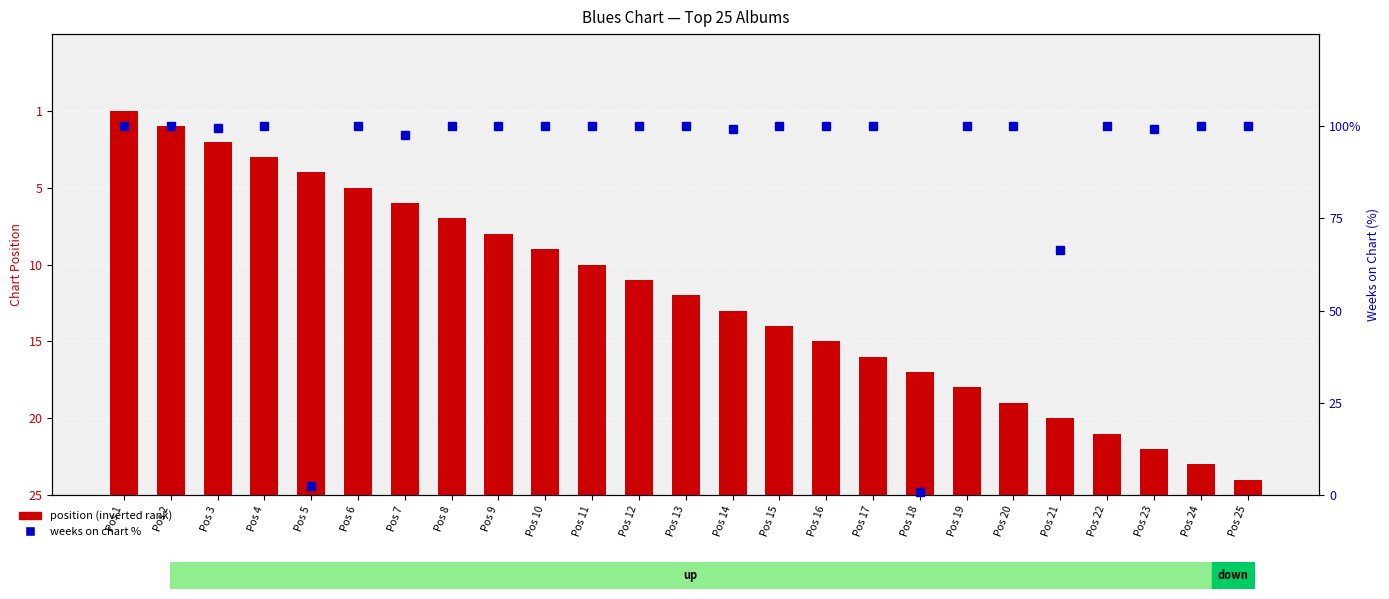

Reading left to right, what are all the values shown in this chart?

position (inverted rank): Pos 1=25.0	Pos 2=24.0	Pos 3=23.0	Pos 4=22.0	Pos 5=21.0	Pos 6=20.0	Pos 7=19.0	Pos 8=18.0	Pos 9=17.0	Pos 10=16.0	Pos 11=15.0	Pos 12=14.0	Pos 13=13.0	Pos 14=12.0	Pos 15=11.0	Pos 16=10.0	Pos 17=9.0	Pos 18=8.0	Pos 19=7.0	Pos 20=6.0	Pos 21=5.0	Pos 22=4.0	Pos 23=3.0	Pos 24=2.0	Pos 25=1.0
weeks on chart %: Pos 1=100.0	Pos 2=100.0	Pos 3=99.6	Pos 4=100.0	Pos 5=2.5	Pos 6=100.0	Pos 7=97.5	Pos 8=100.0	Pos 9=100.0	Pos 10=100.0	Pos 11=100.0	Pos 12=100.0	Pos 13=100.0	Pos 14=99.2	Pos 15=100.0	Pos 16=100.0	Pos 17=100.0	Pos 18=0.8	Pos 19=100.0	Pos 20=100.0	Pos 21=66.5	Pos 22=100.0	Pos 23=99.2	Pos 24=100.0	Pos 25=100.0